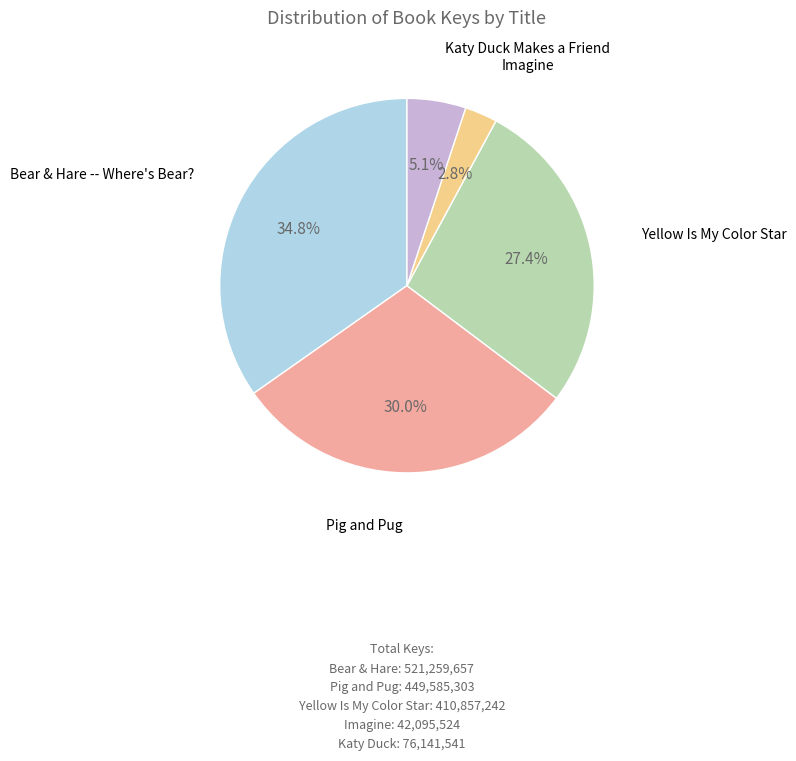

How many slices are in this pie chart?

5